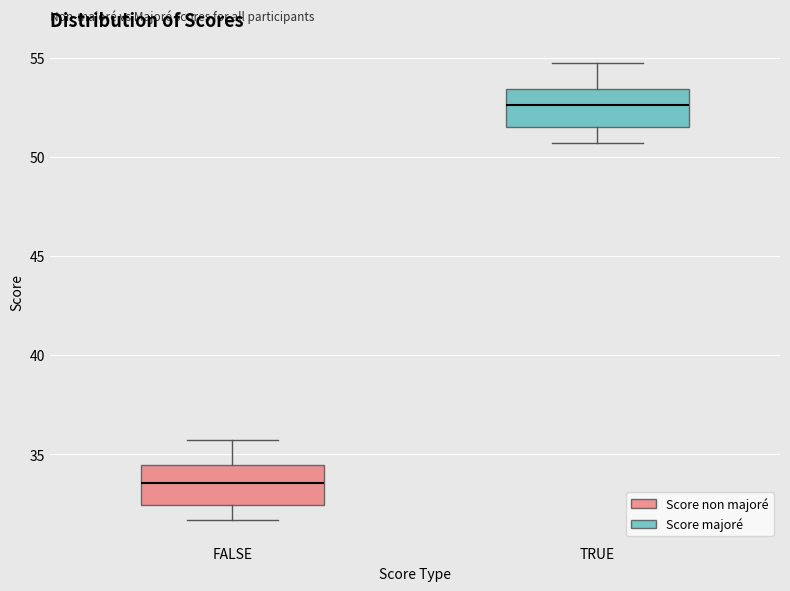

Which box's median line is the highest?

TRUE